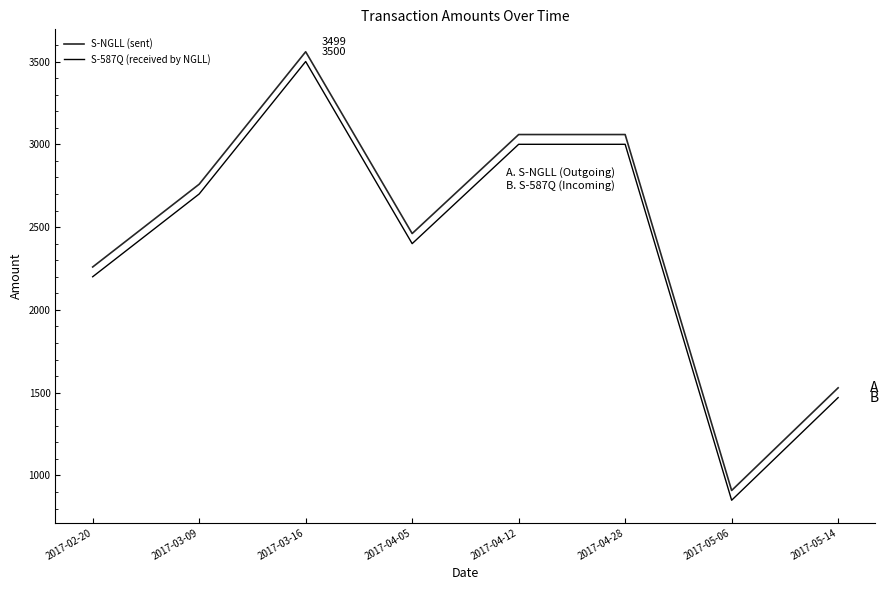

At which category is the sum across all series the highest?

2017-03-16